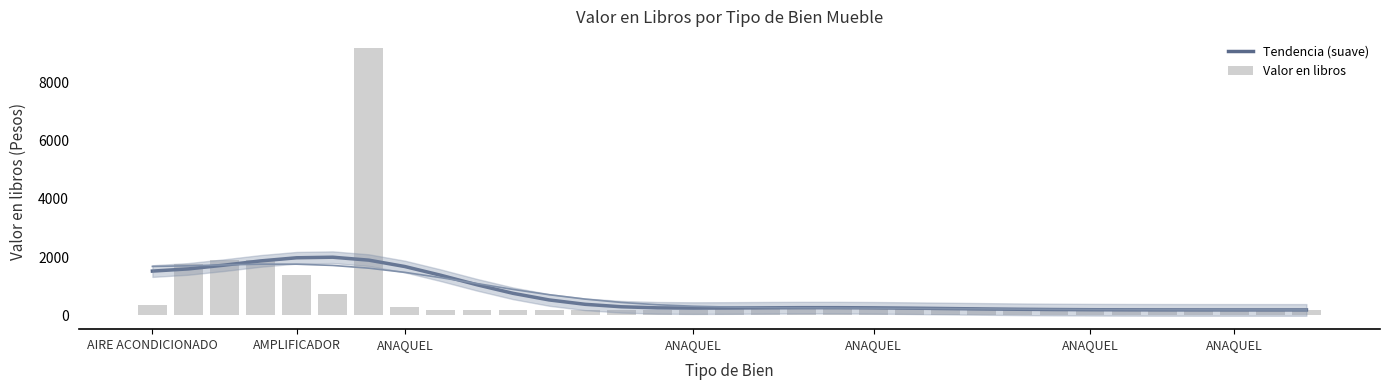

True or false: Valor en libros has a value of 3246.9 at ANAQUEL.

False